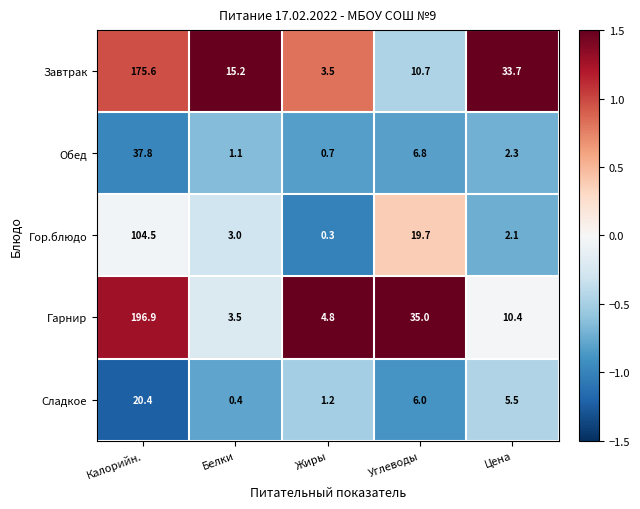

At which label is Обед closest to 19?

Углеводы